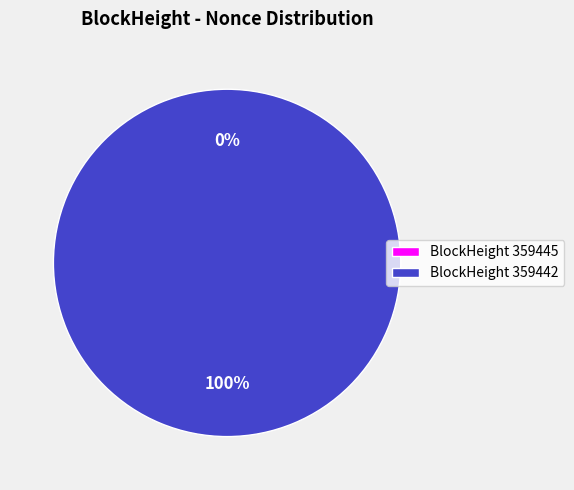

Which has a higher value, 359445 or 359442?

359442